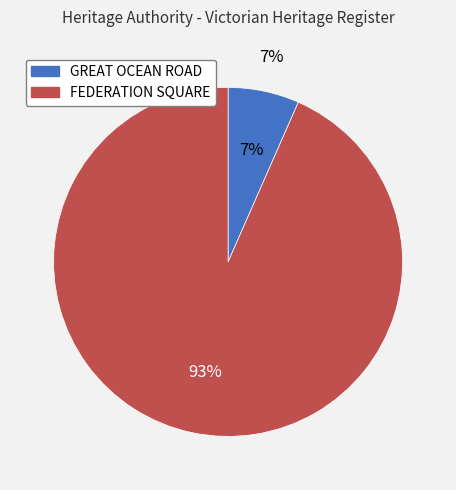

What is the change in value from GREAT OCEAN ROAD to FEDERATION SQUARE?

+187291